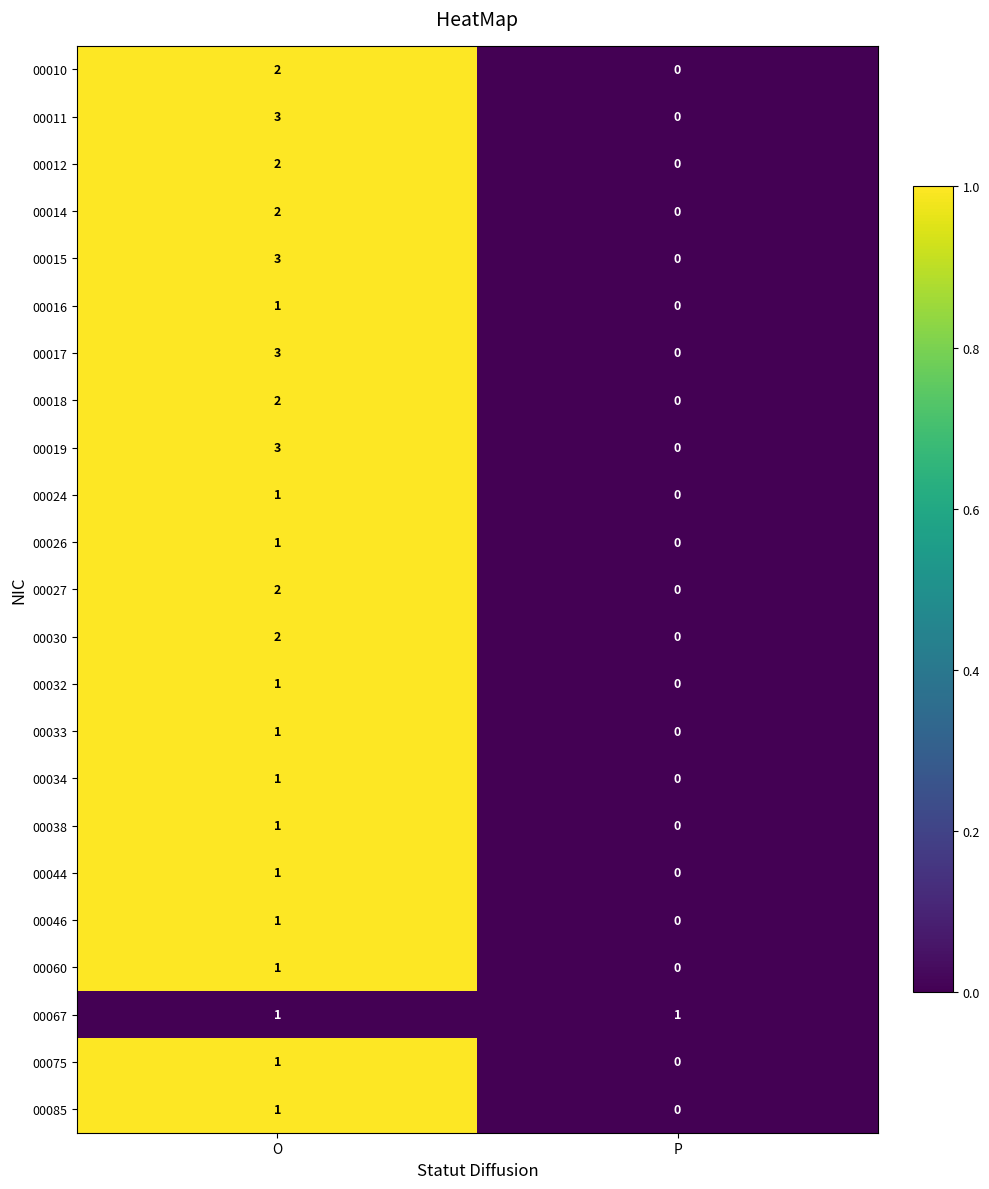

What is the total value across all series at O?

37